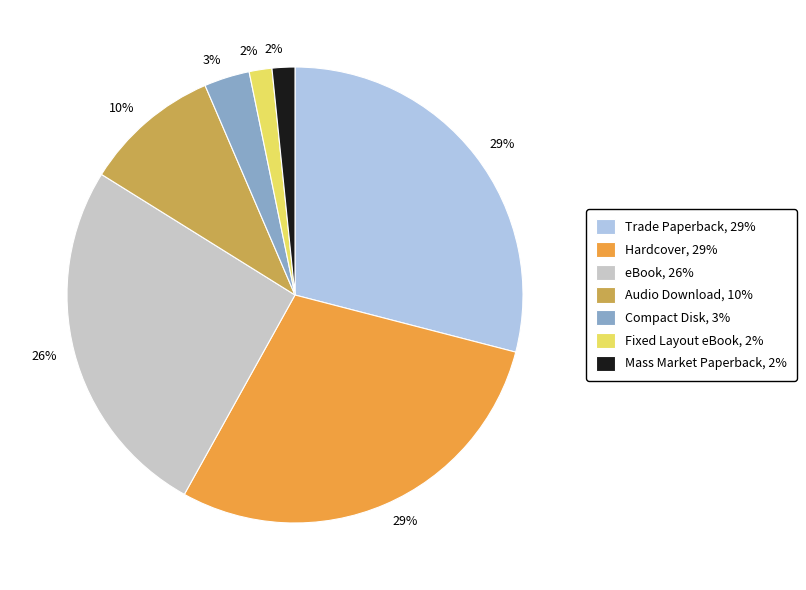

Is the sum of eBook, 26% and Audio Download, 10% greater than half?

No